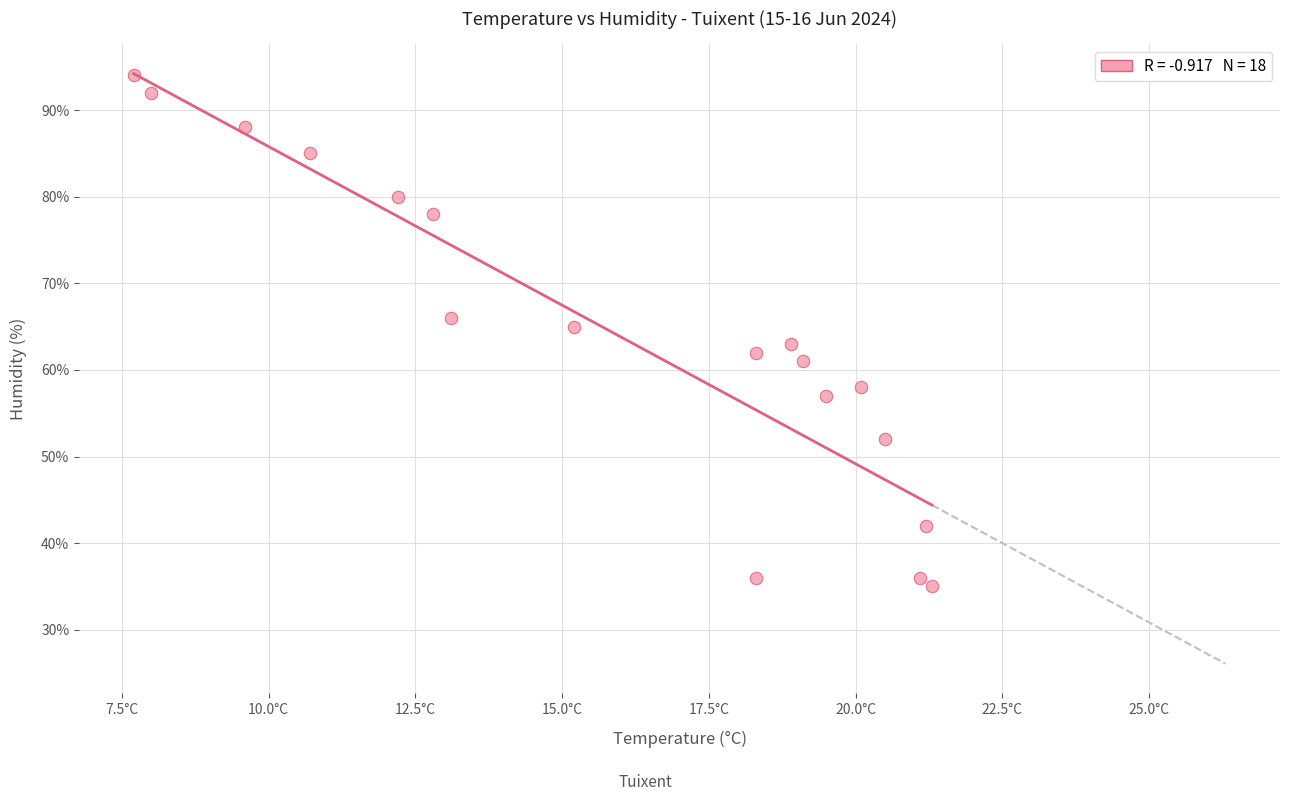

What is the range of Y values (max minus min)?

59